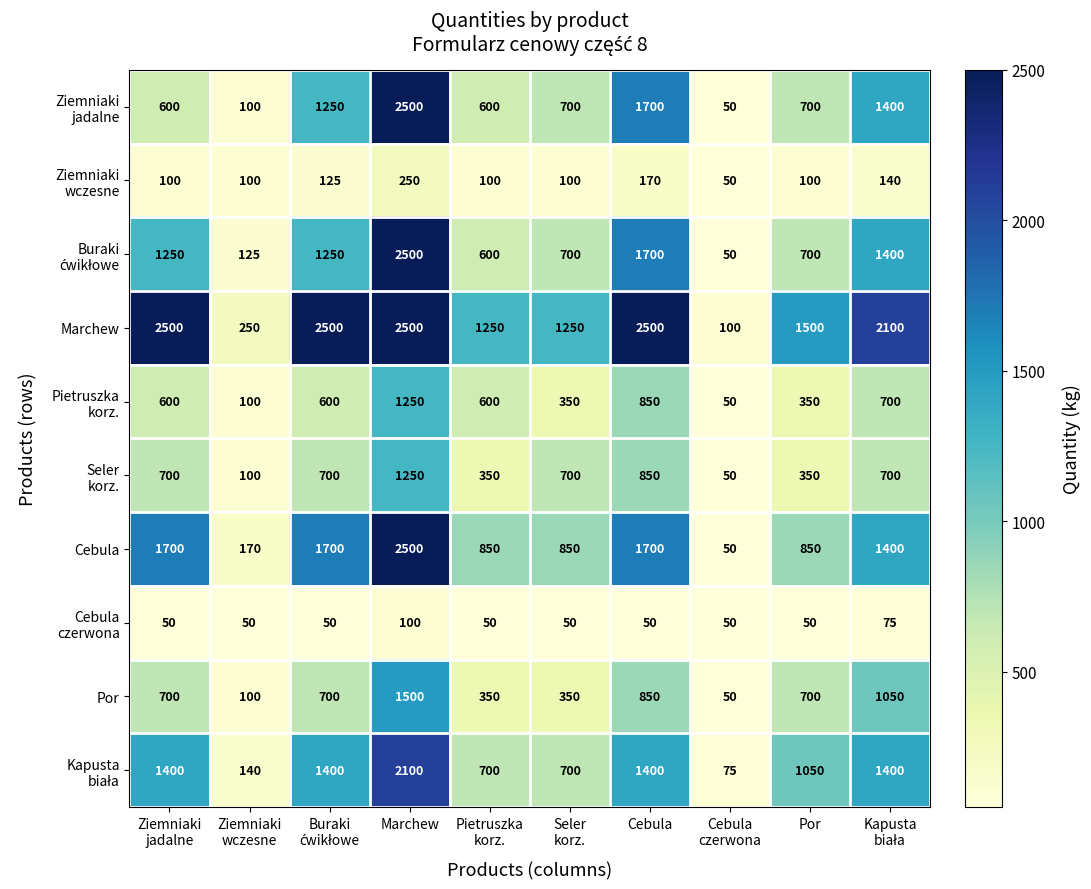

How many Por values are between 350 and 850?

6